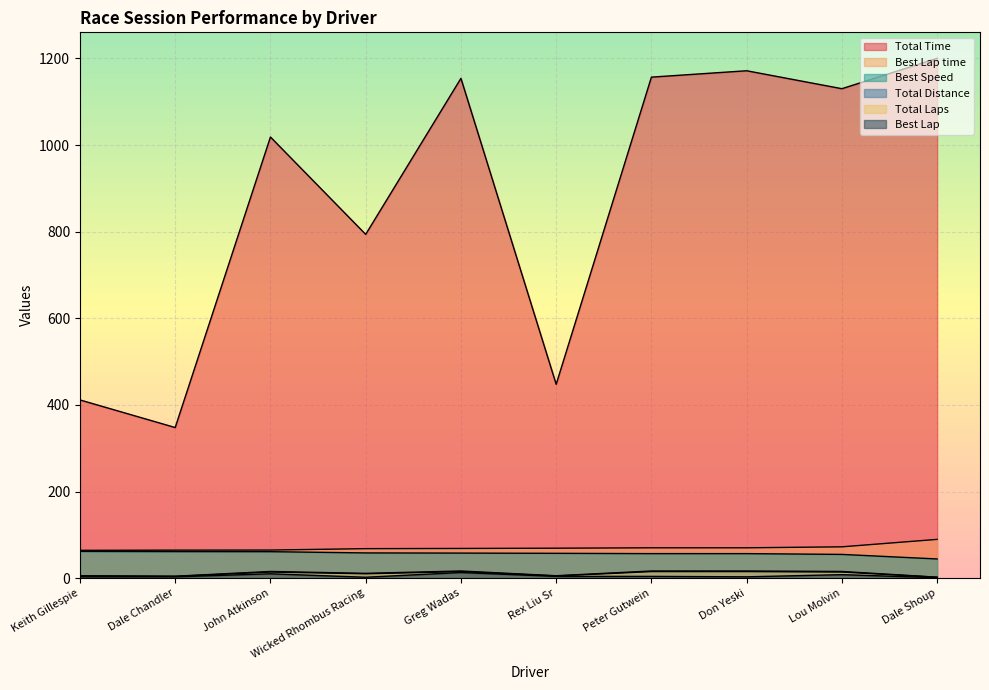

Which series has the largest range (max minus min)?

Total Time